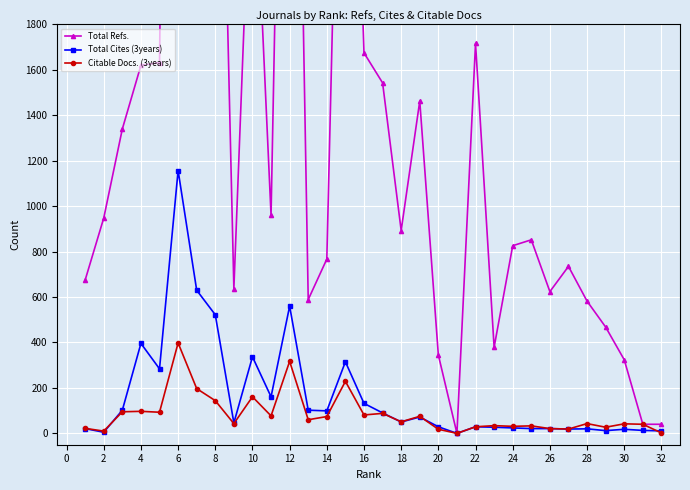

True or false: Citable Docs. (3years) has more than 1 interior local peaks.

True